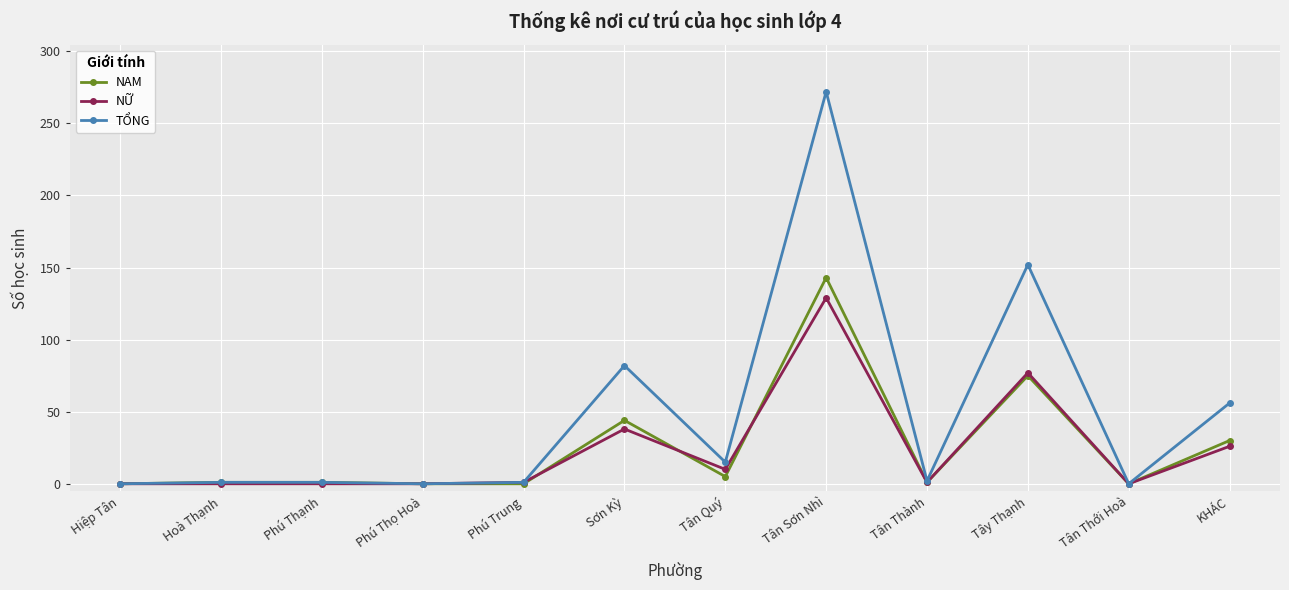

True or false: NAM has more than 1 interior local peaks.

True